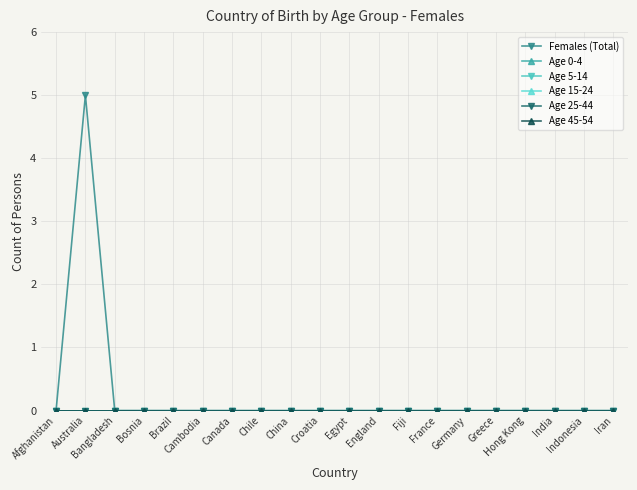

The Age 5-14 series shows 0 at Cambodia. True or false?

True